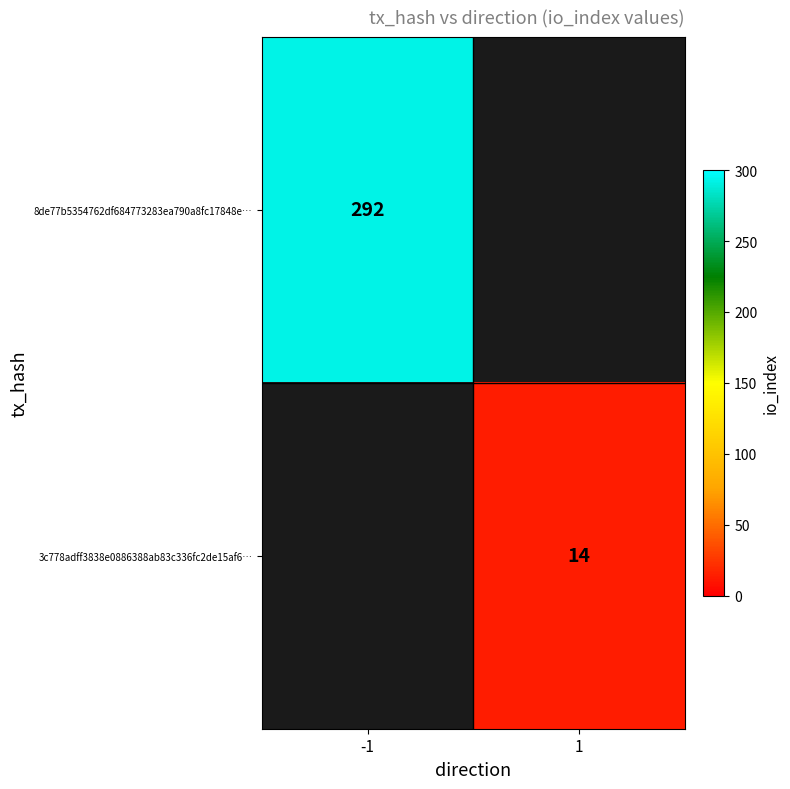

How many positive values does the 3c778adff3838e0886388ab83c336fc2de15af6… series have?

1